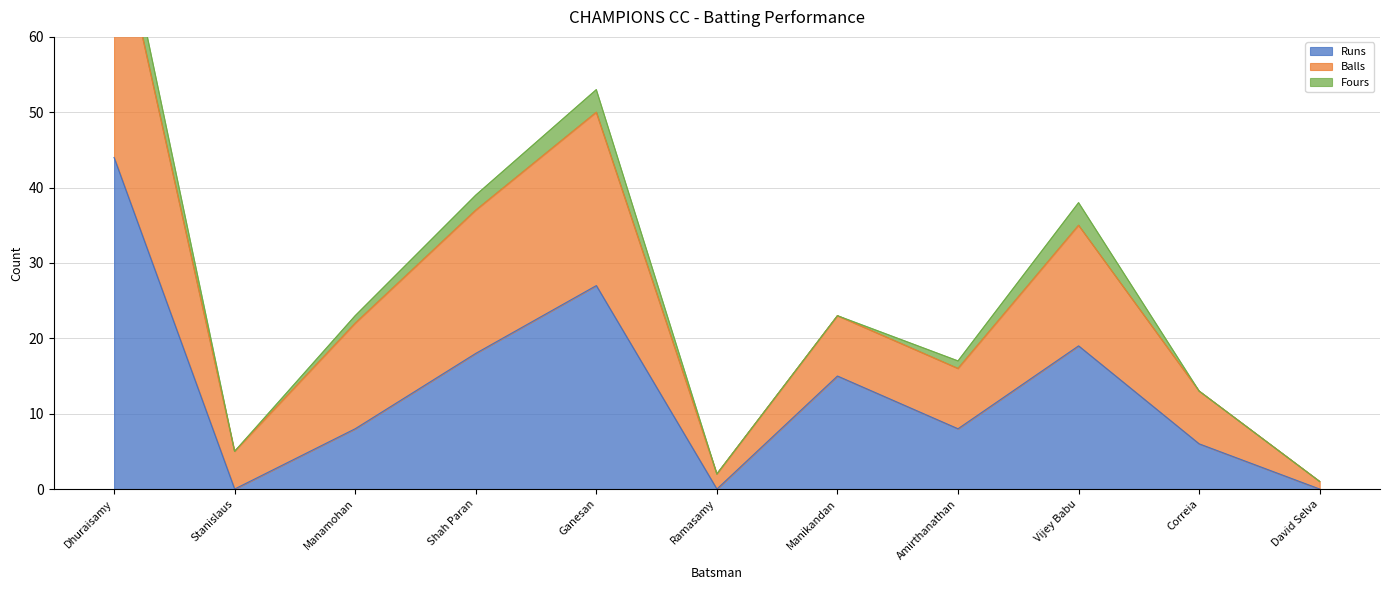

Rank the categories by Runs value from lowest to highest.

Stanislaus, Ramasamy, David Selva, Correia, Manamohan, Amirthanathan, Manikandan, Shah Paran, Vijey Babu, Ganesan, Dhuraisamy